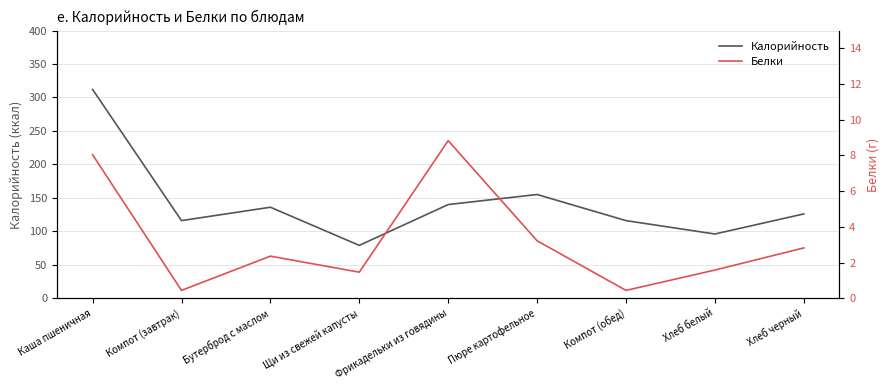

What is the sum of the Калорийность values at Каша пшеничная and Бутерброд с маслом?

448